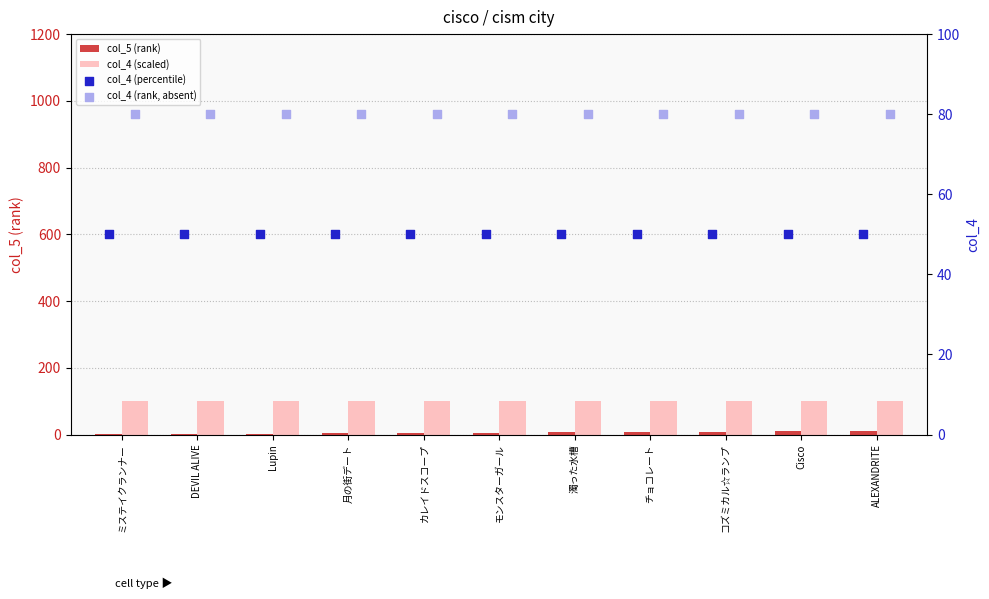

Which series has the largest Y range (max minus min)?

col_5 (rank)